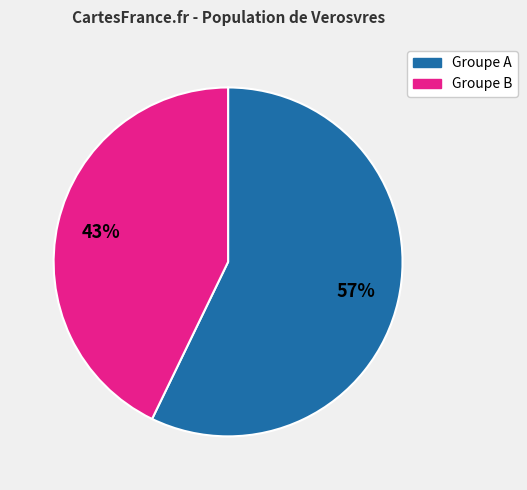

To the nearest percent, what is the difference between the Groupe A and Groupe B slice percentages?

14%